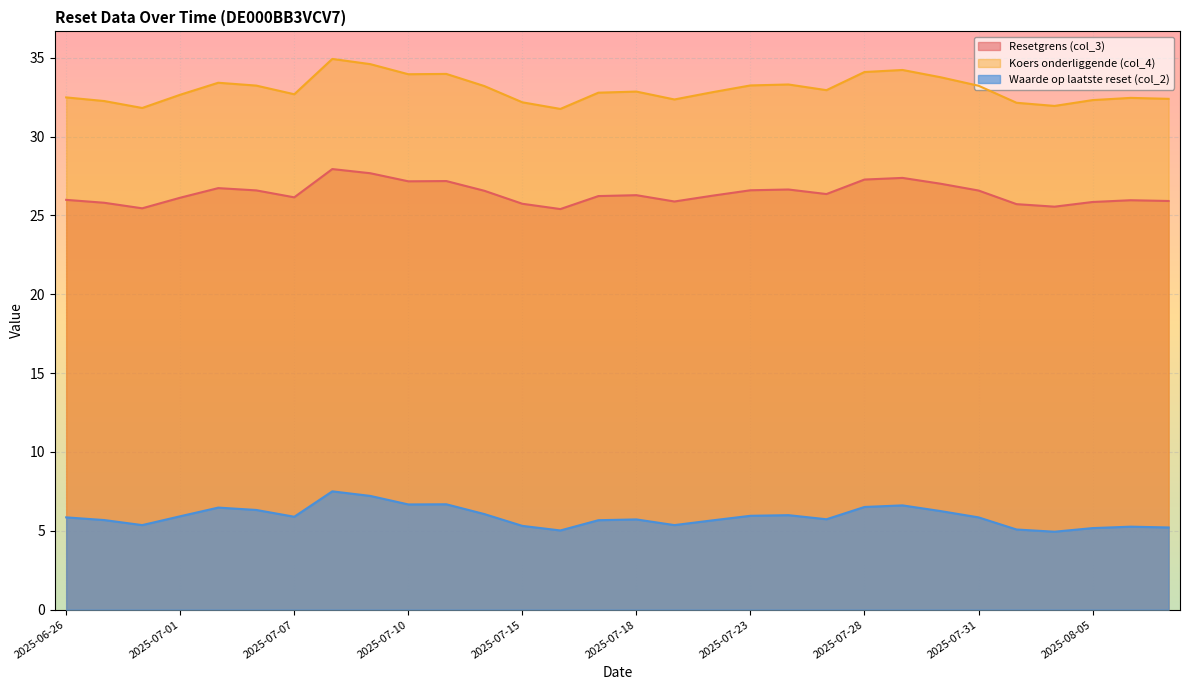

At which category does the chart reach its minimum across all series?

2025-08-04